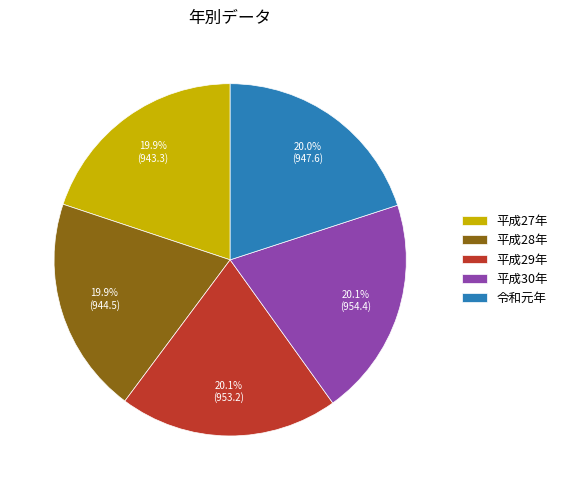

What is the ratio of the value at 平成28年 to the value at 平成29年?

1.0